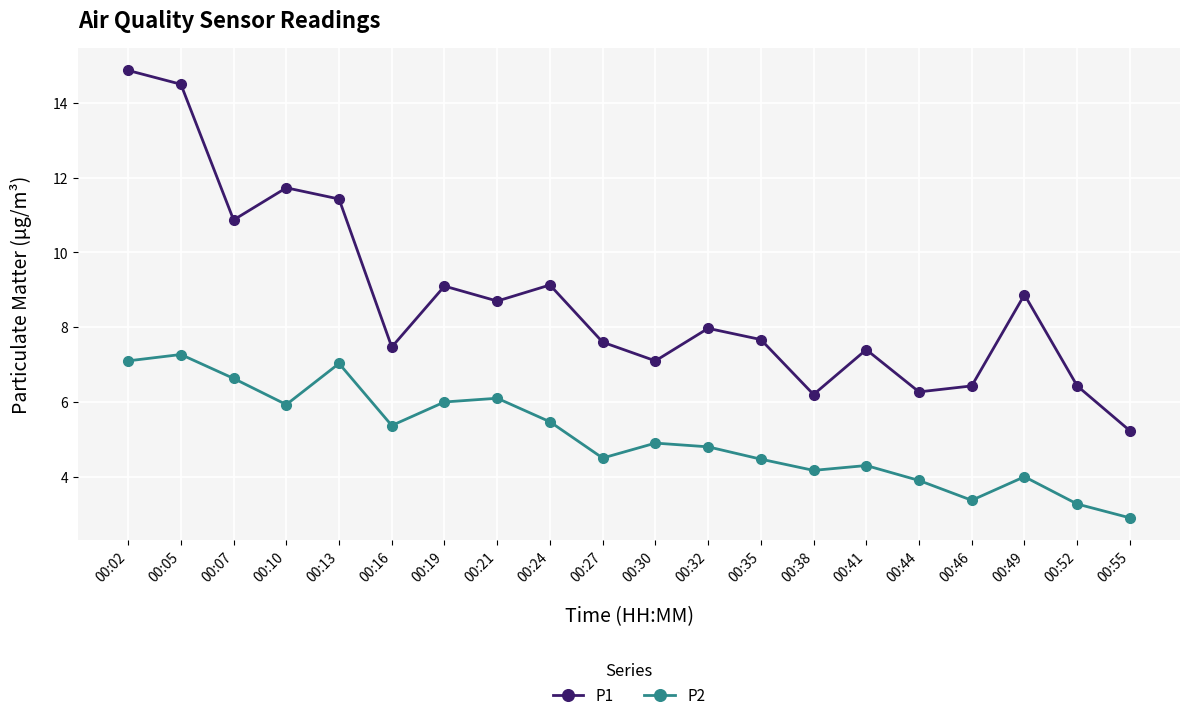

Is it true that P2 equals 4.9 at 00:30?

True